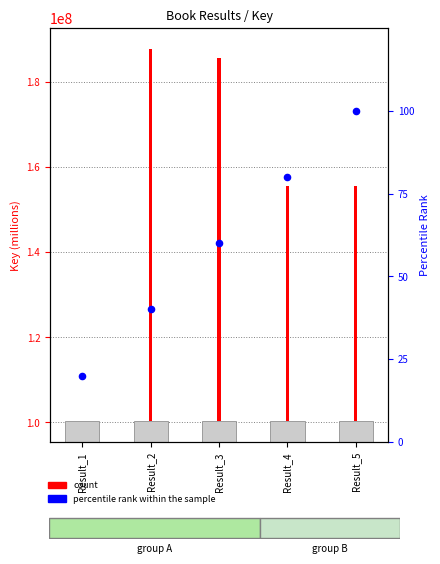

What are all the series names shown in the legend?

count, percentile rank within the sample